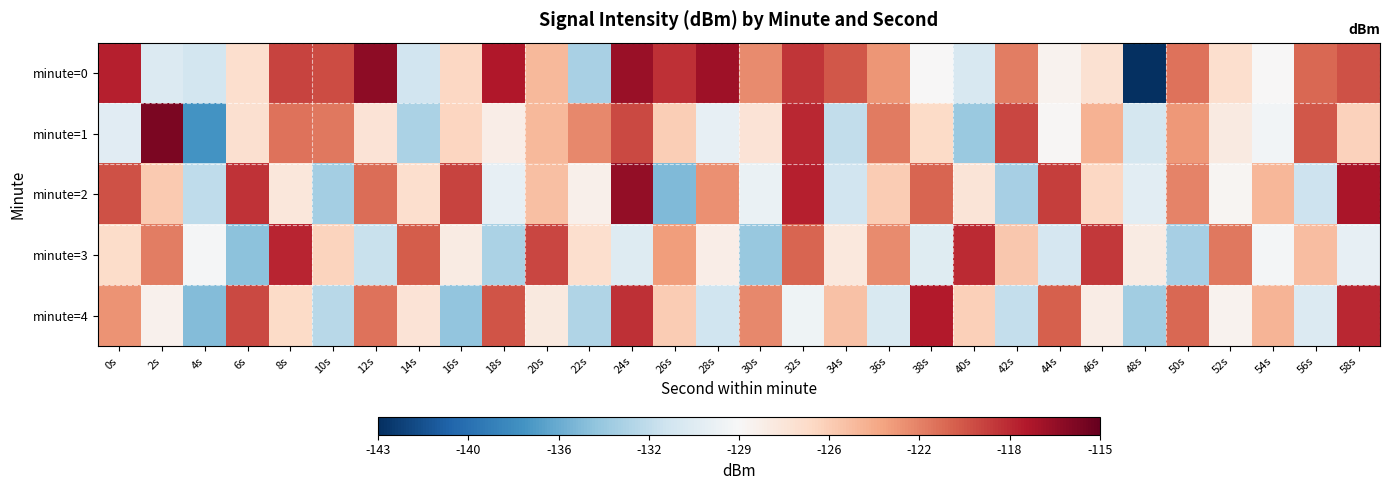

Rank the series by their maximum value, from highest to lowest.

minute=1, minute=0, minute=2, minute=4, minute=3